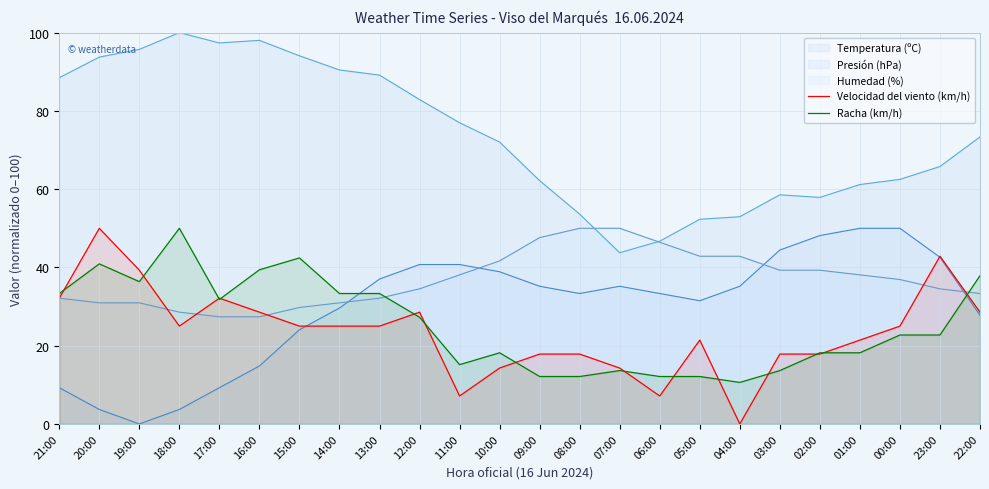

At which category is the sum across all series the highest?

20:00